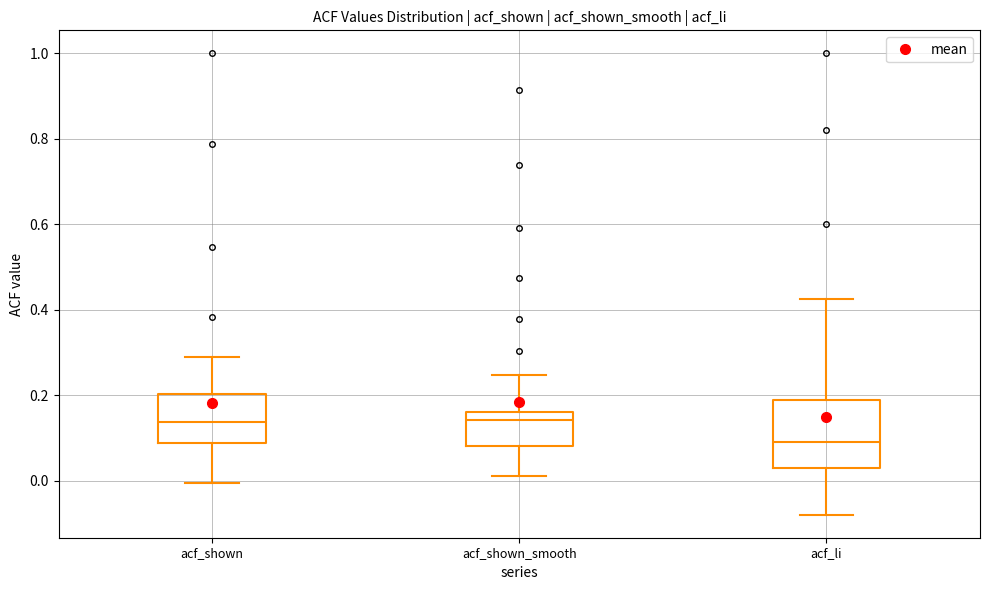

Reading left to right, transcribe this box plot: for each box, give where its median line is, the range the box spans, and where its two whiskers end, as read against the y-axis. The values are not printed on the chart, so give them approximately, as read against the axis.

acf_shown: median 0.14, box 0.08 to 0.20, whiskers 0.00 to 0.30
acf_shown_smooth: median 0.14, box 0.08 to 0.16, whiskers 0.02 to 0.24
acf_li: median 0.10, box 0.02 to 0.20, whiskers -0.08 to 0.42